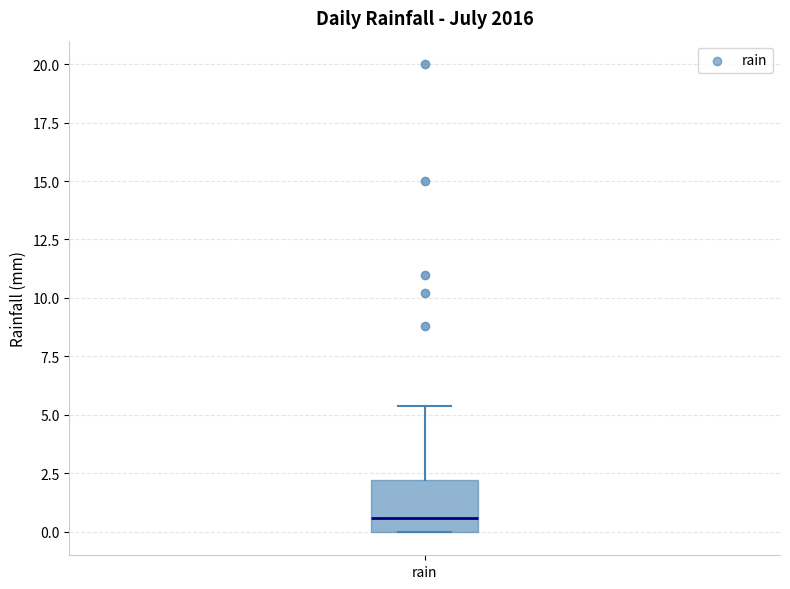

Read this box plot against the y-axis: the position of the median line, the range covered by the box, and the ends of both whiskers. The values are not printed on the chart, so give them approximately, as read against the axis.

median 0.5, box 0.0 to 2.0, whiskers 0.0 to 5.5